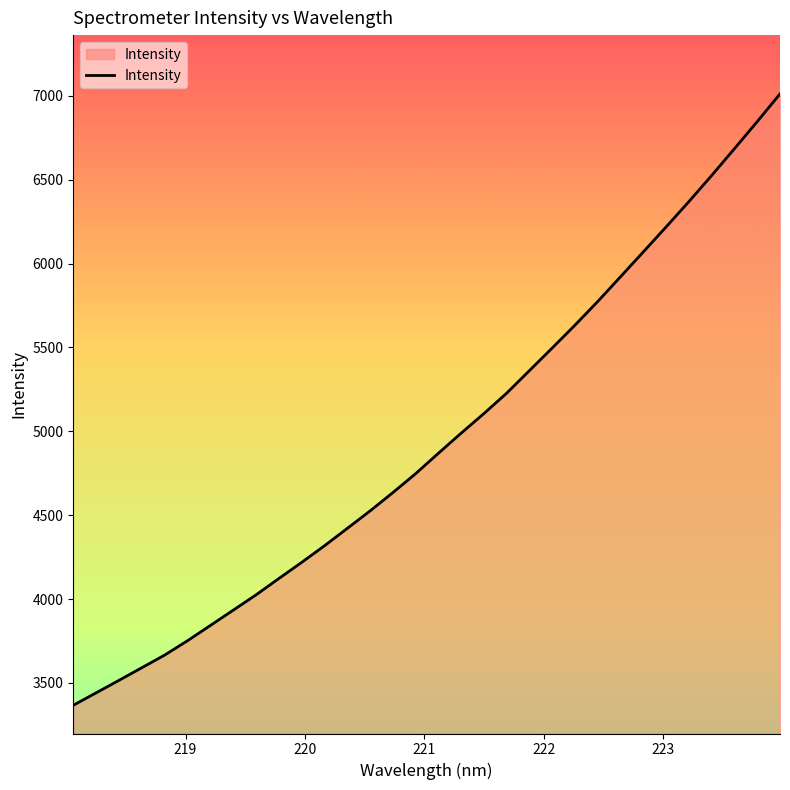

Does the chart display data point markers on the line(s)?

No